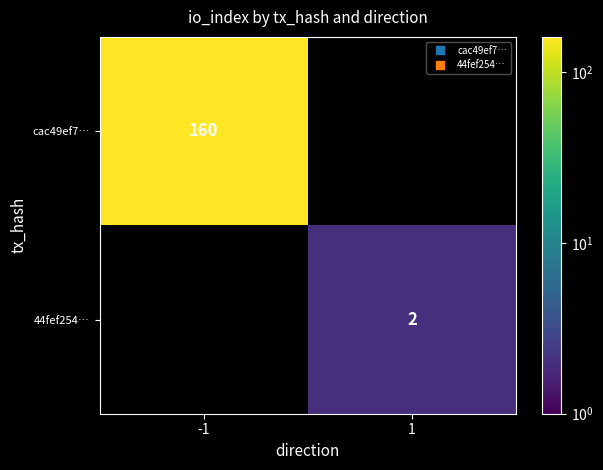

How many data points does each series have?

2